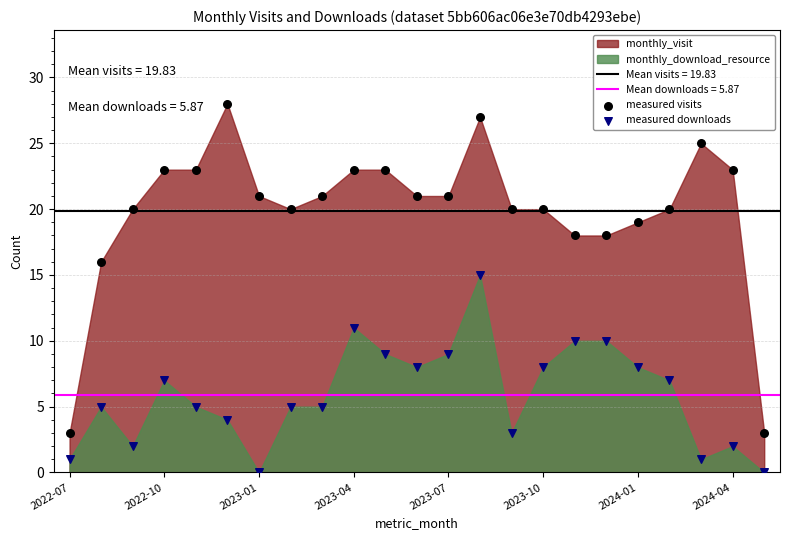

Which series reaches the maximum Y coordinate?

measured visits